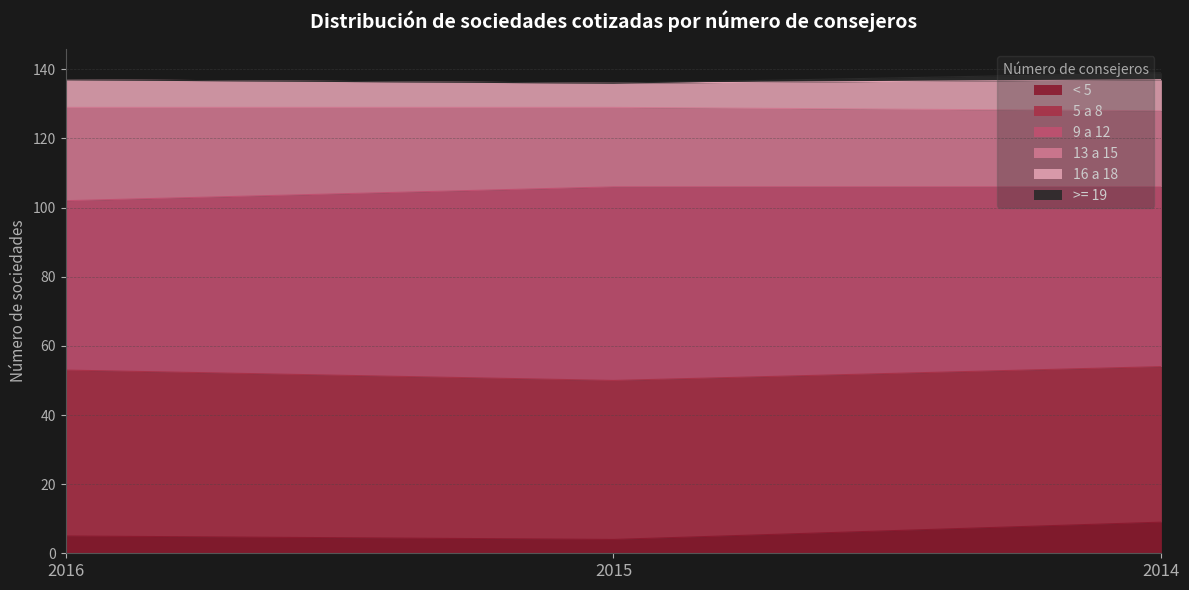

What is the total value across all series at 2015?

136